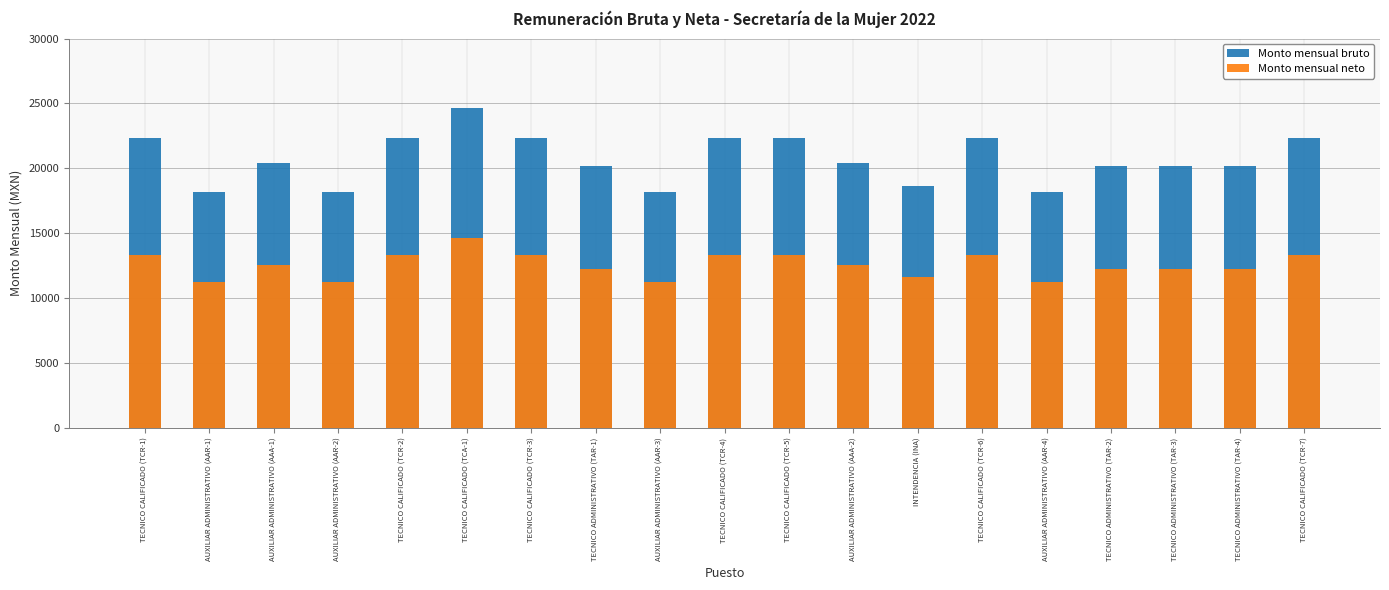

True or false: Monto mensual neto has a value of 7841.4 at TECNICO ADMINISTRATIVO (TAR-1).

False